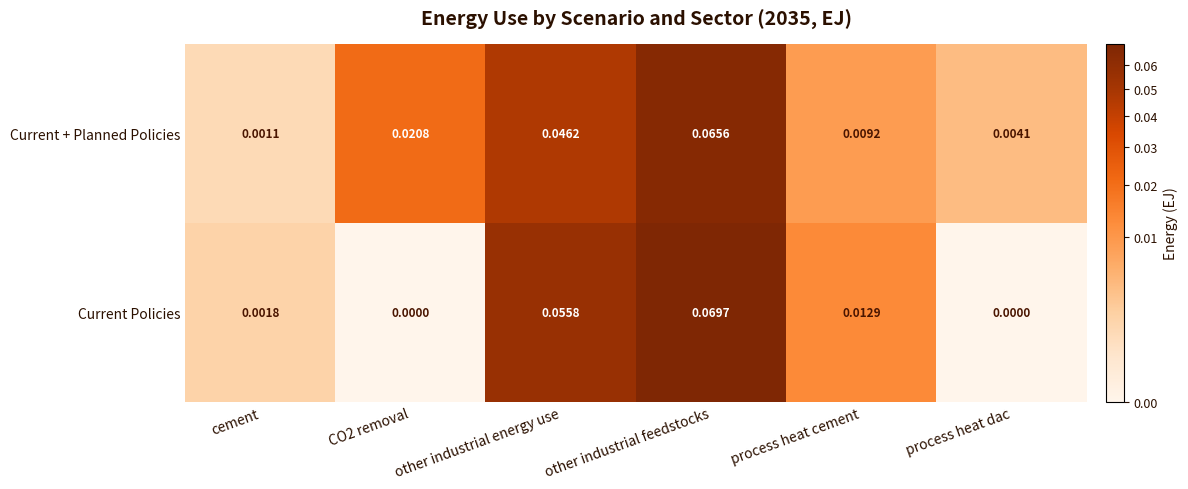

List the series in order of their peak value, lowest first.

Current + Planned Policies, Current Policies